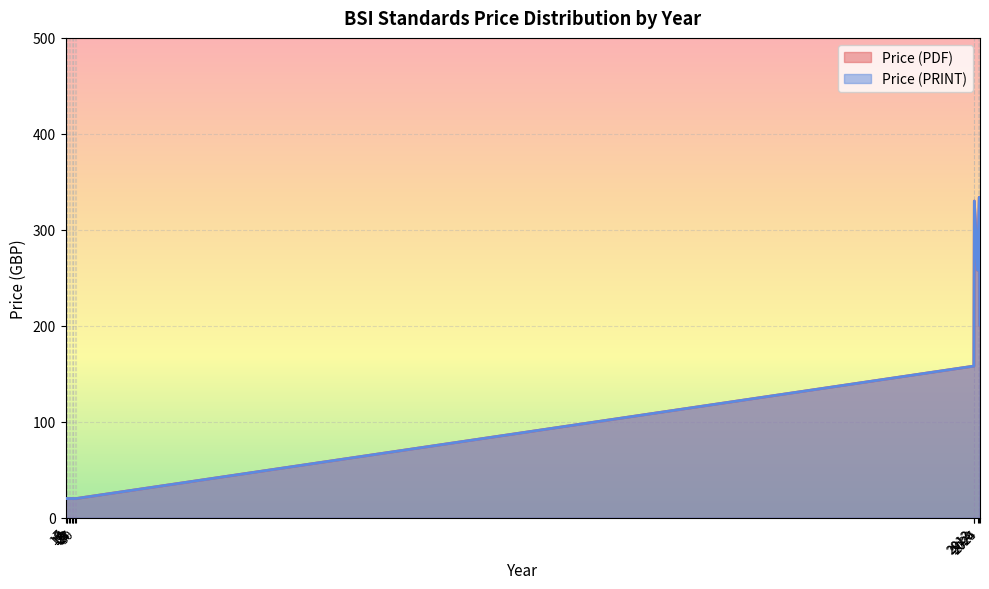

True or false: Price (PRINT) and Price (PDF) cross at least once.

False